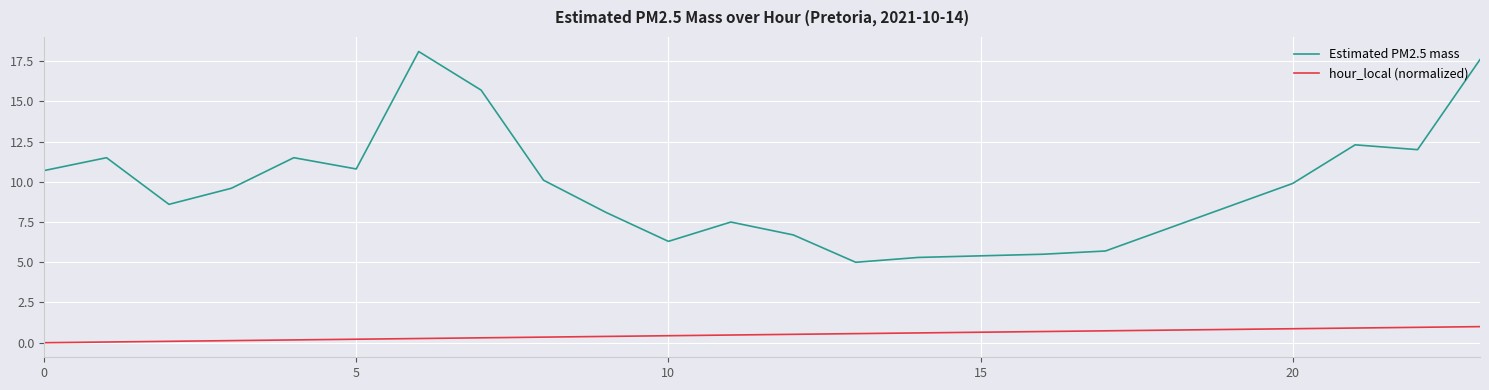

How many values in the Estimated PM2.5 mass series exceed 9?

12